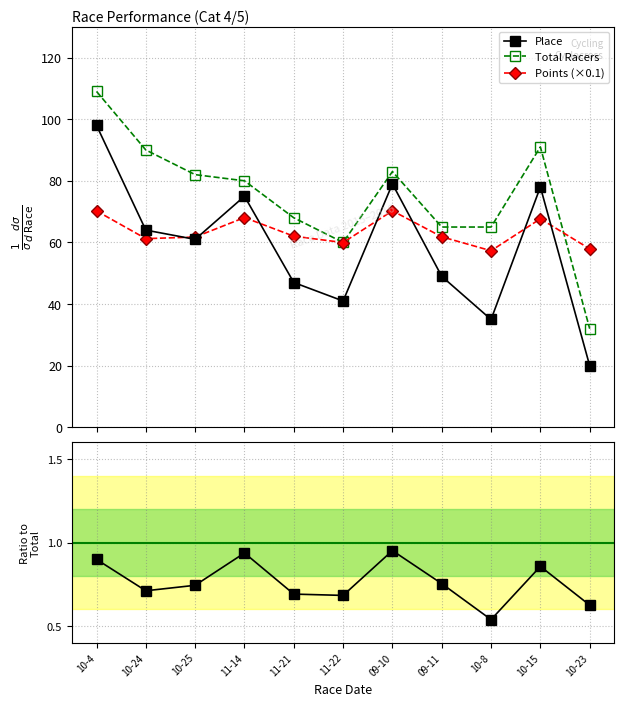

Where is the first local maximum for Place?

11-14